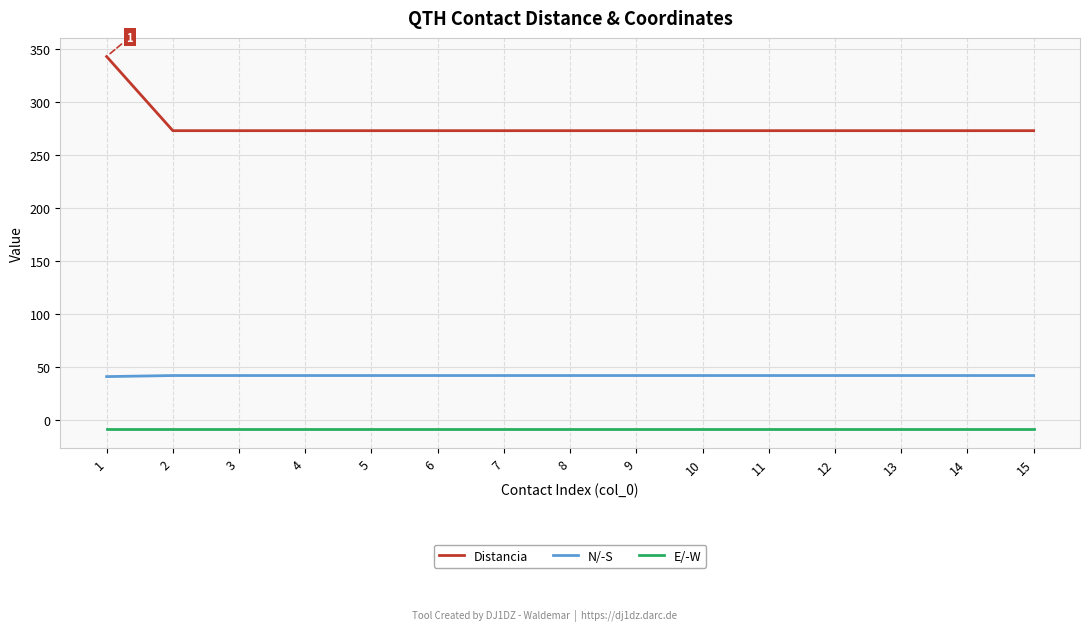

What is the highest value of the E/-W series?

-8.7